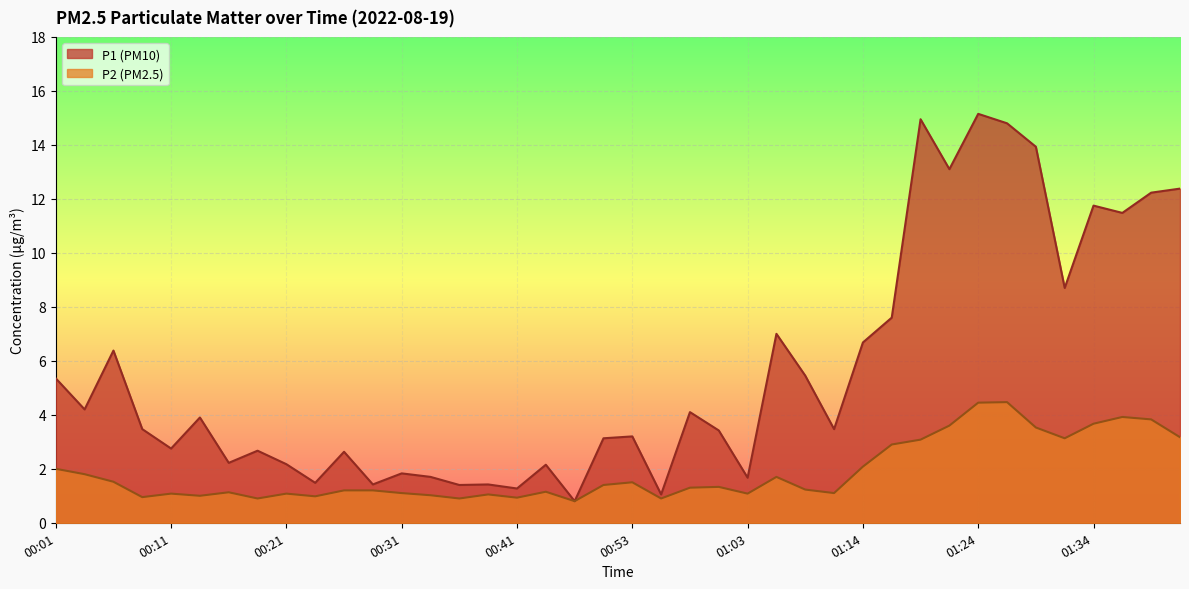

What is the difference between the maximum and minimum values in the P1 series?

14.3